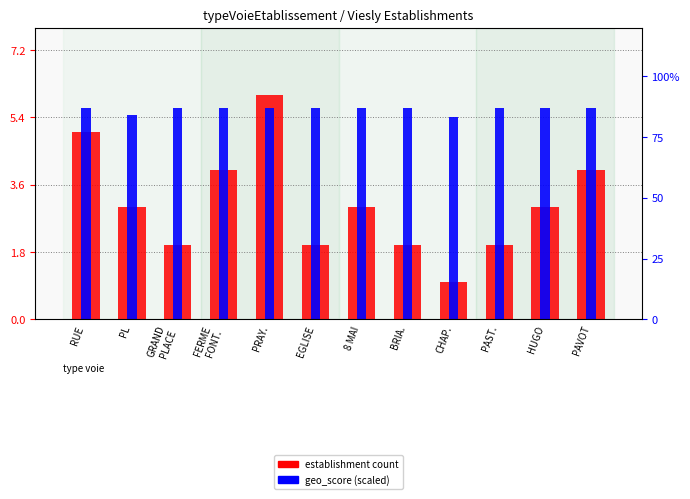

What is the difference between the second highest and second lowest values in the geo_score (scaled) series?

0.2